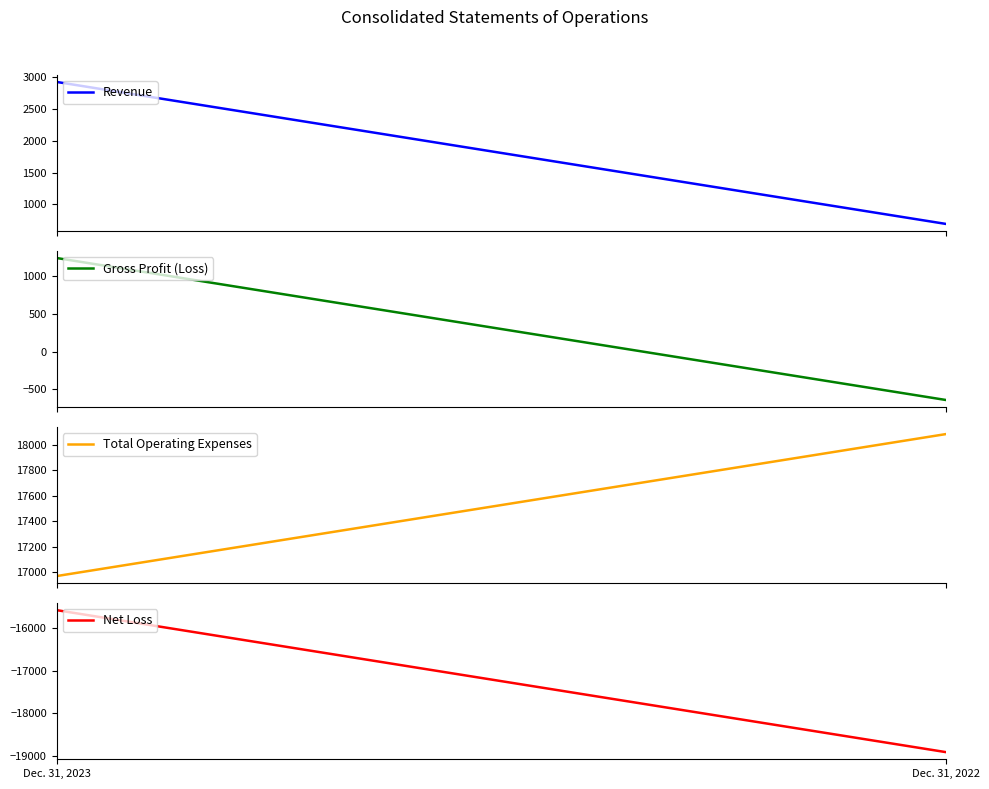

What is the value of the Total Operating Expenses point at the 1st from the left?

16968